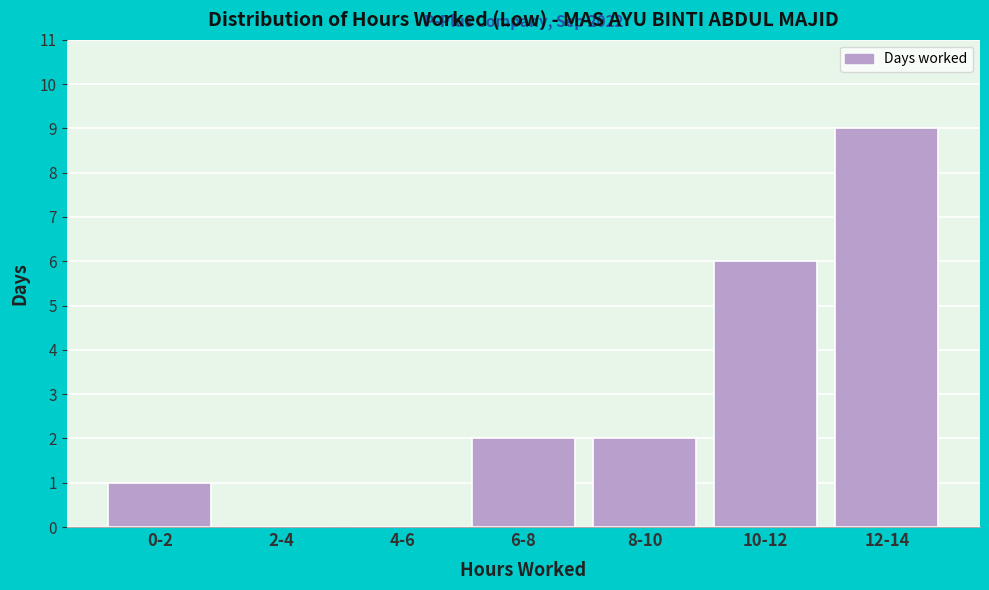

Reading right to left, list all the values displayed in this chart.

12-14=9	10-12=6	8-10=2	6-8=2	4-6=0	2-4=0	0-2=1